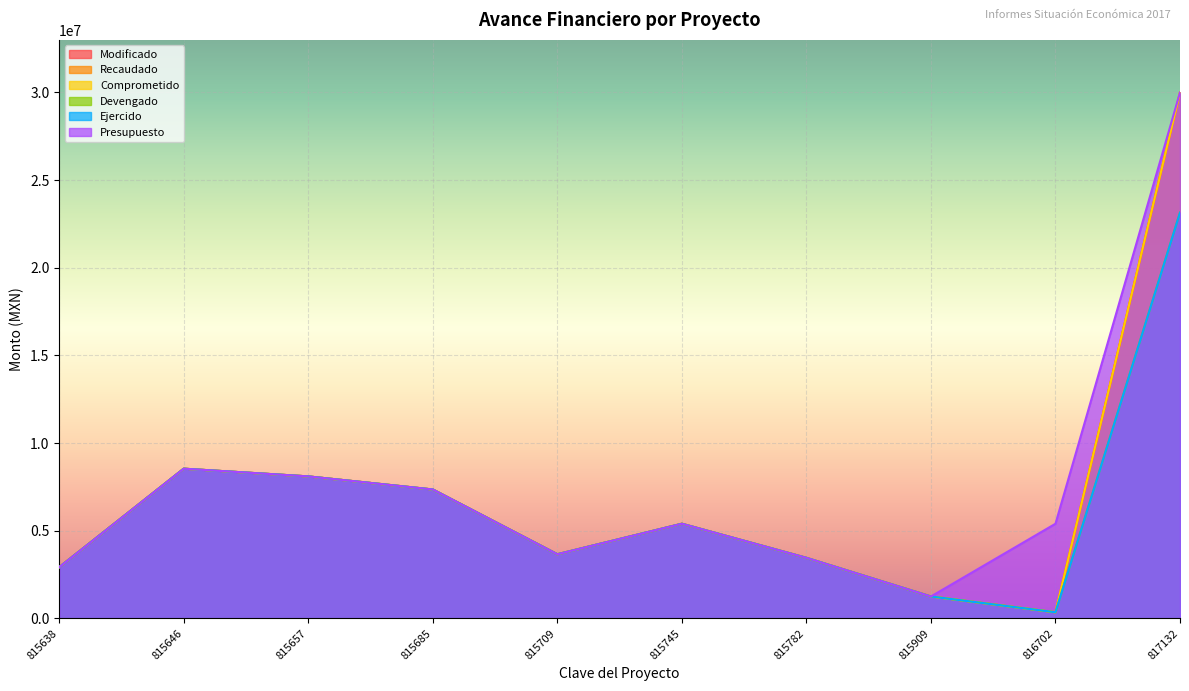

Between 815657 and 815638, which is larger?

815657